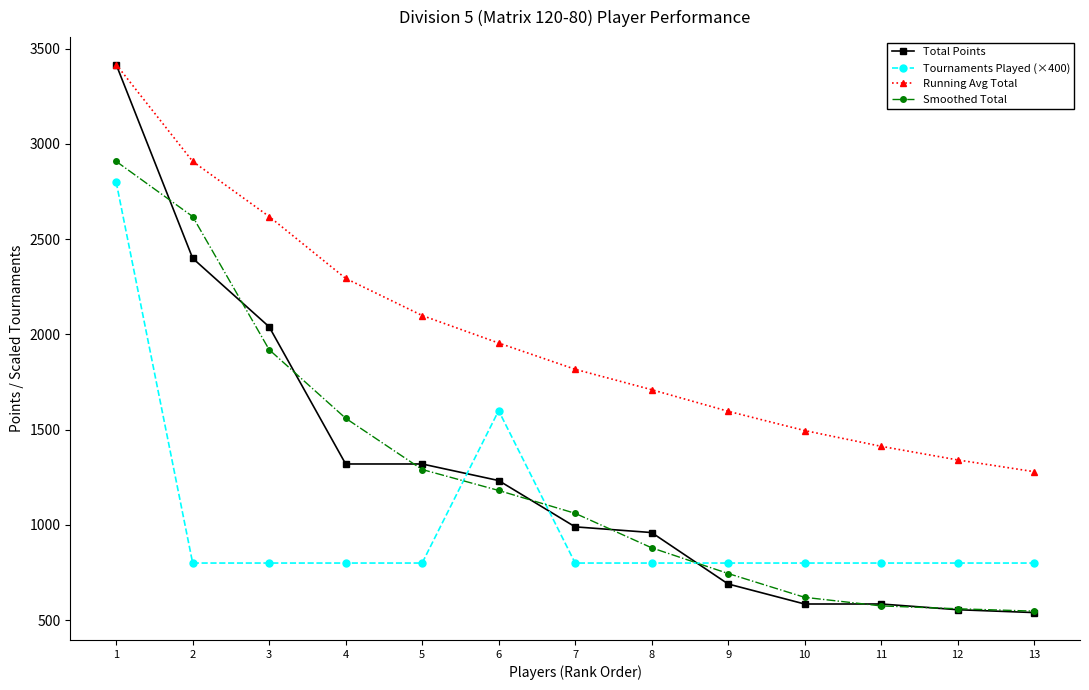

What is the difference between the maximum and minimum values in the Smoothed Total series?

2361.0